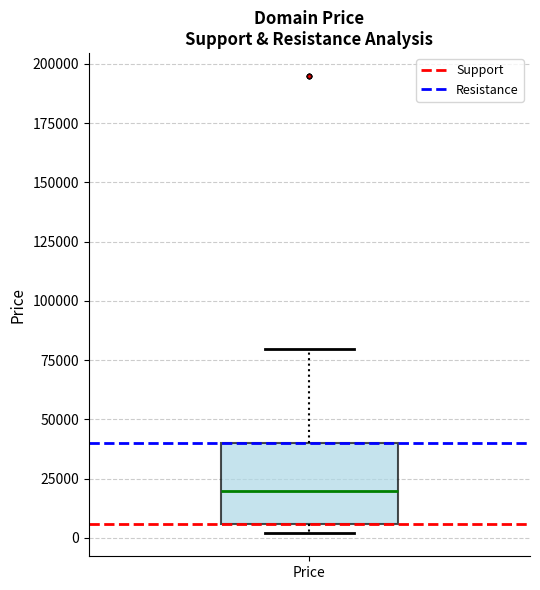

Where does the median line of the box for Price sit on the y-axis? The values are not printed on the chart, so give them approximately, as read against the axis.

20000